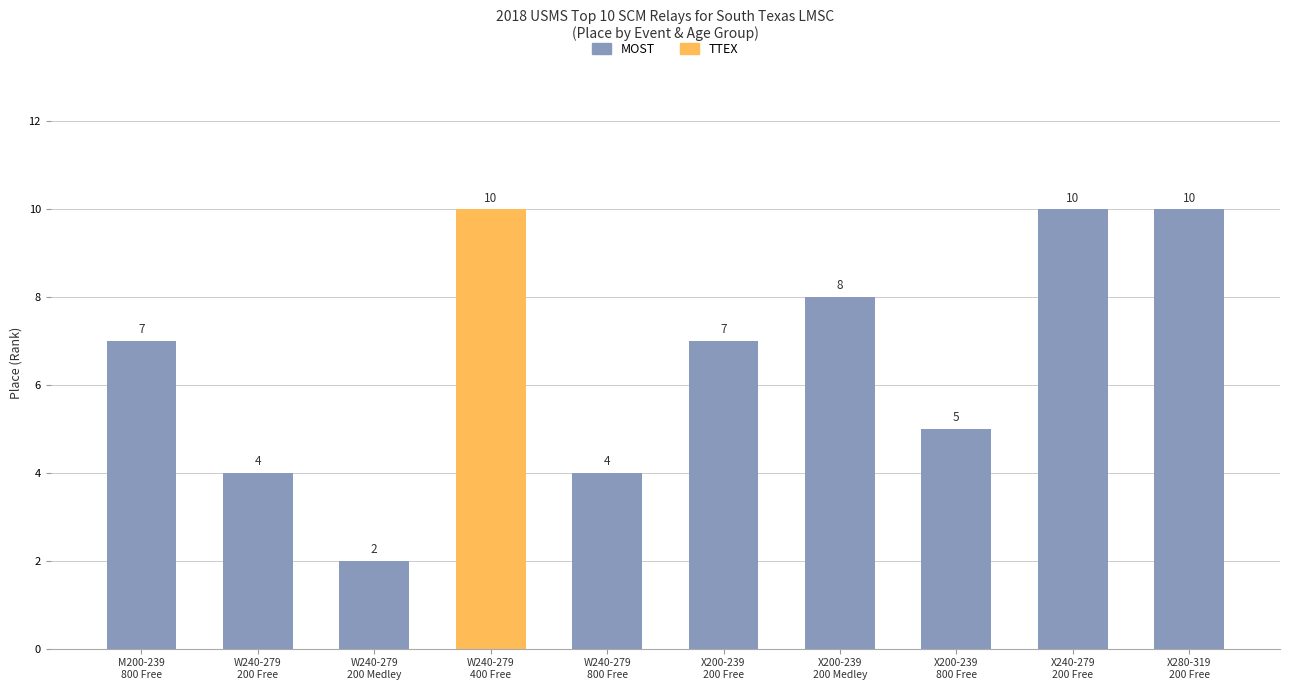

Reading left to right, transcribe all the data shown in this chart.

7	4	2	10	4	7	8	5	10	10